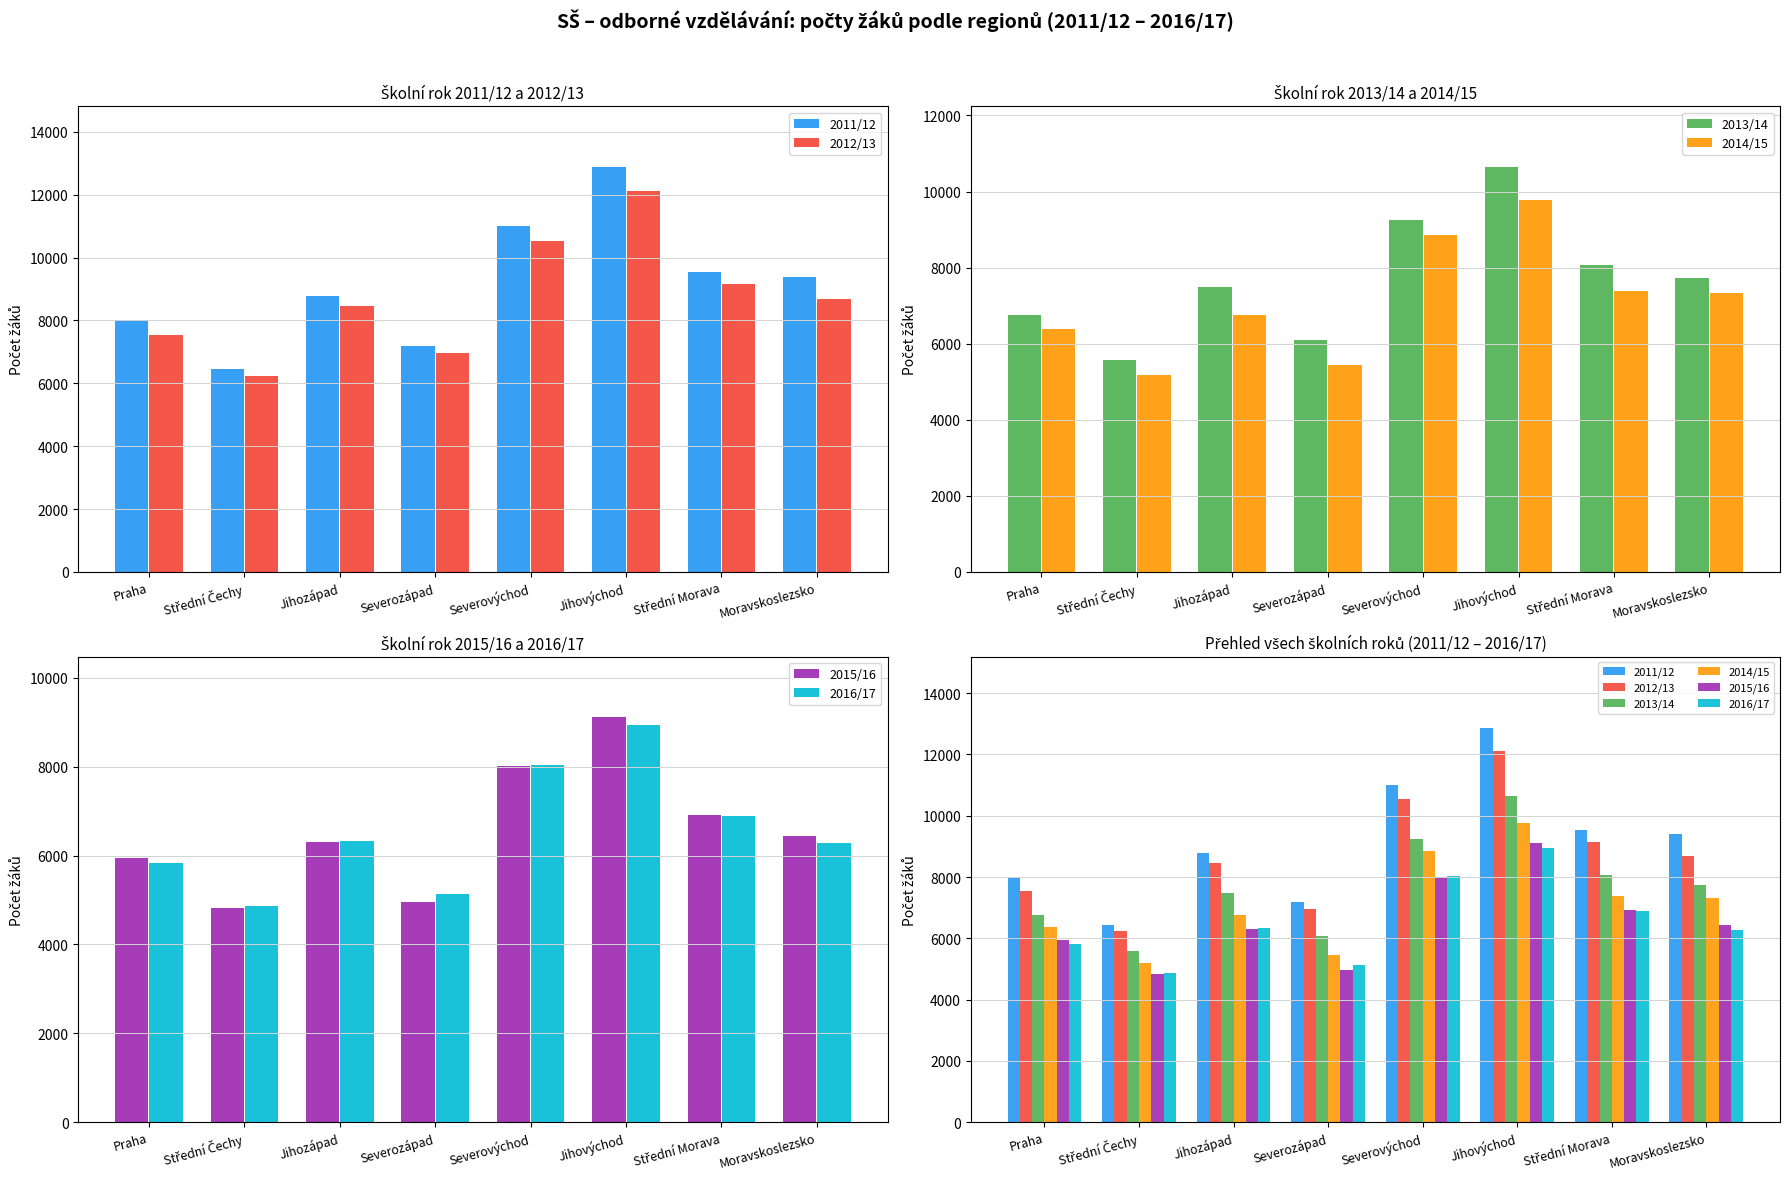

Is it true that 2011/12 equals 6445 at Střední Čechy?

True